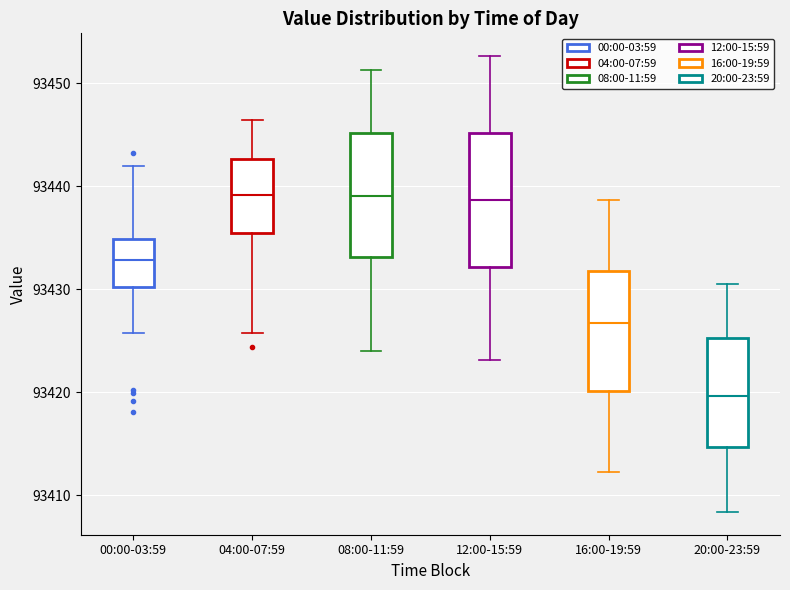

Where is the lower edge of the box for 12:00-15:59 on the y-axis? The values are not printed on the chart, so give them approximately, as read against the axis.

93432